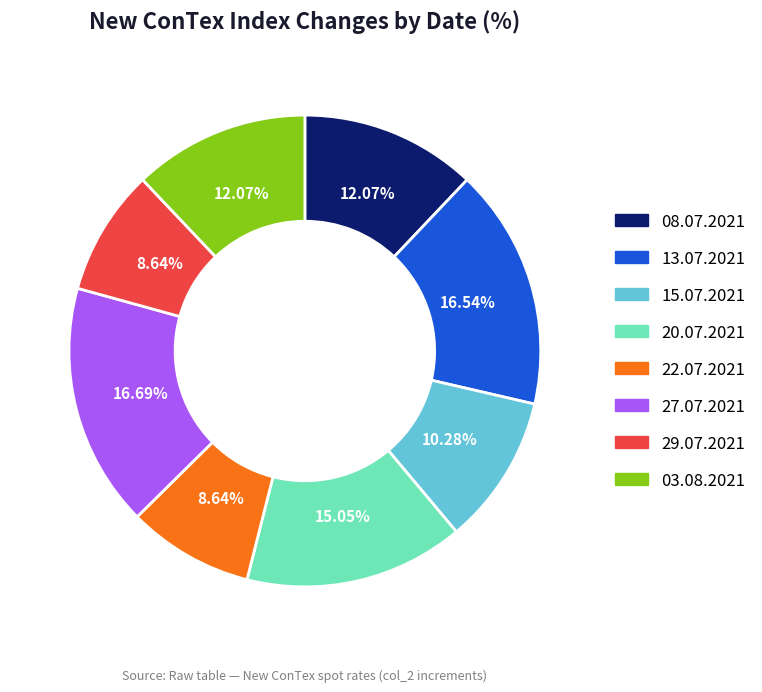

What is the total percentage of 22.07.2021 and 15.07.2021?

18.9%